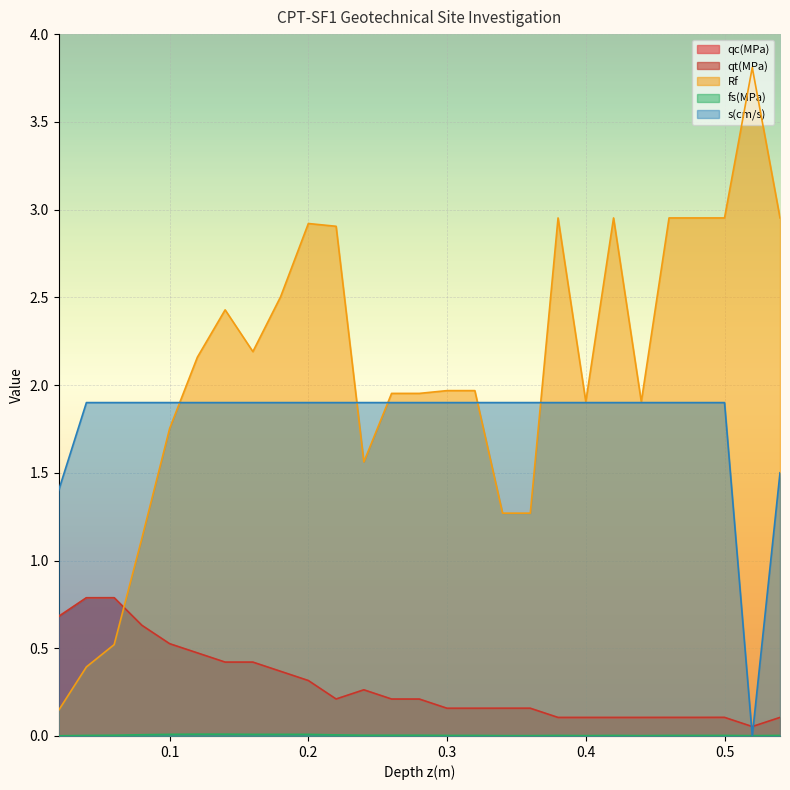

What are all the series names shown in the legend?

qc(MPa), qt(MPa), Rf, fs(MPa), s(cm/s)